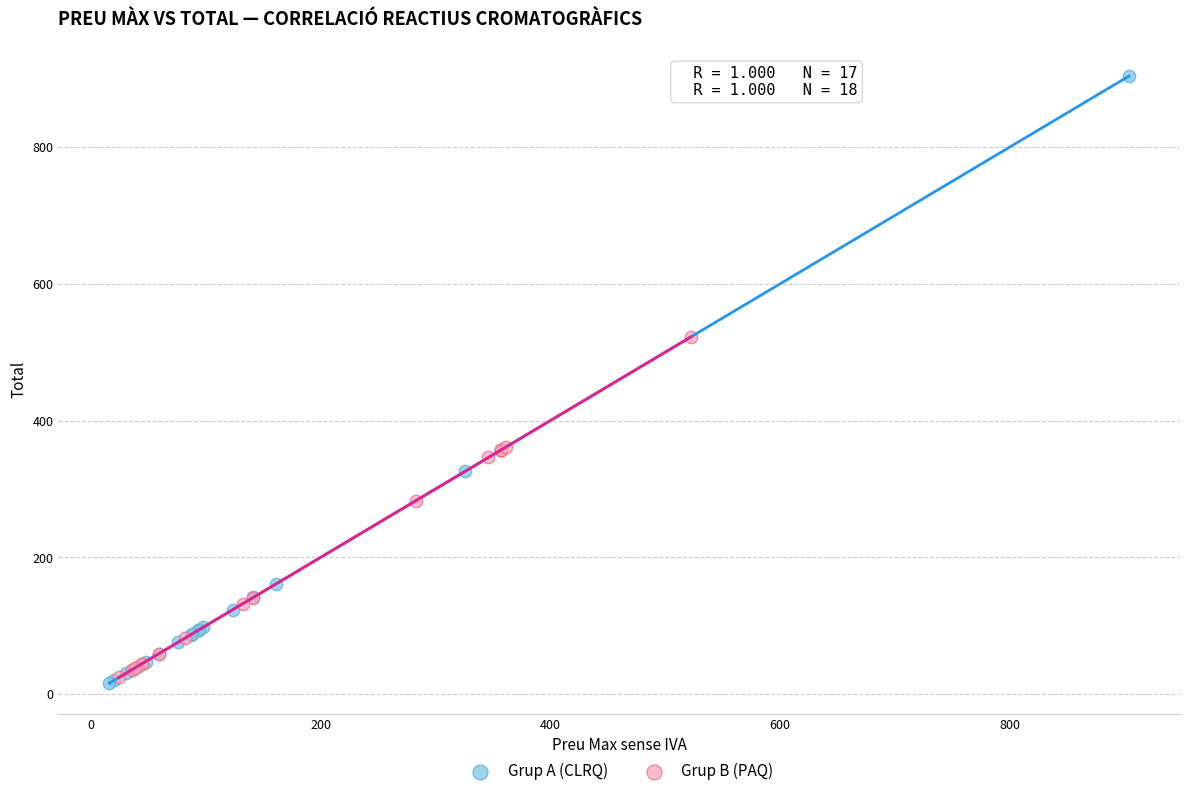

Which series reaches the maximum Y coordinate?

Grup A (CLRQ)